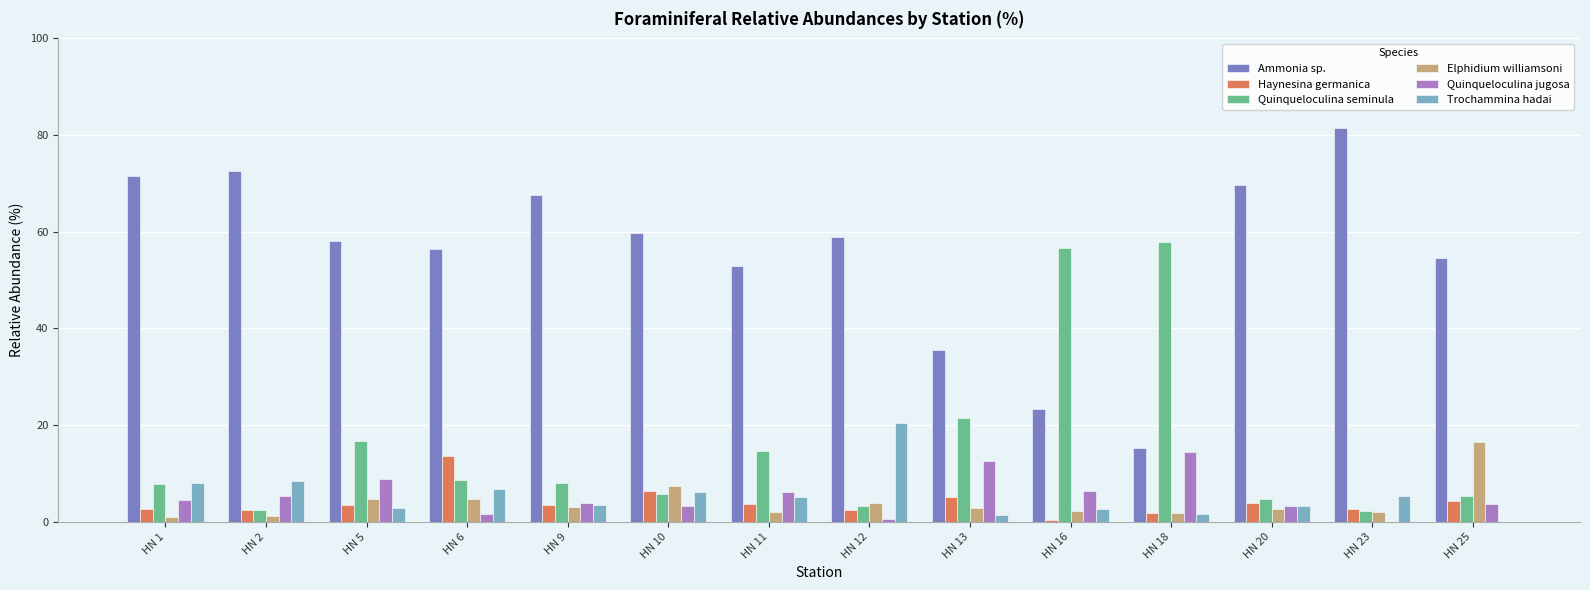

Which series has the largest total across all categories?

Ammonia sp.